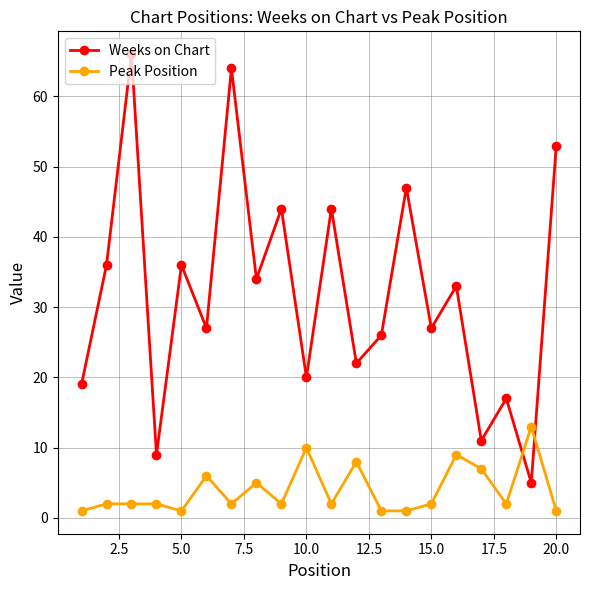

List the series in order of their overall mean, highest first.

Weeks on Chart, Peak Position